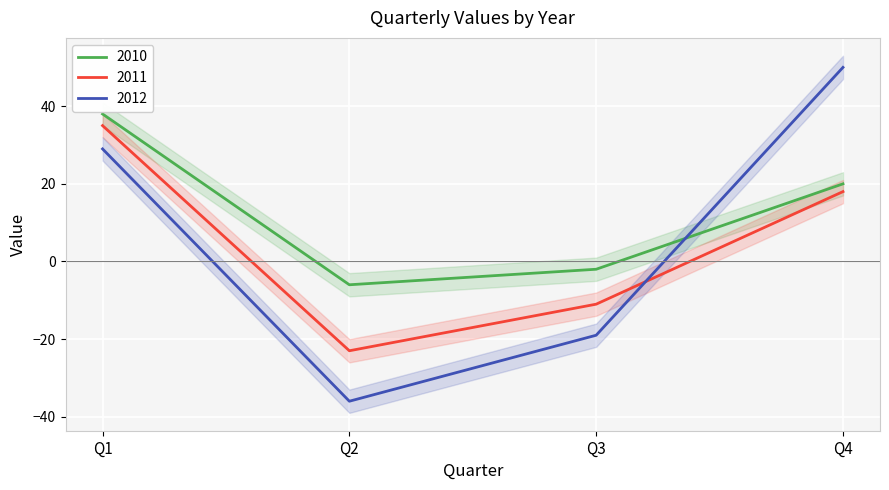

Which series ends up on top after the final intersection of 2012 and 2011?

2012